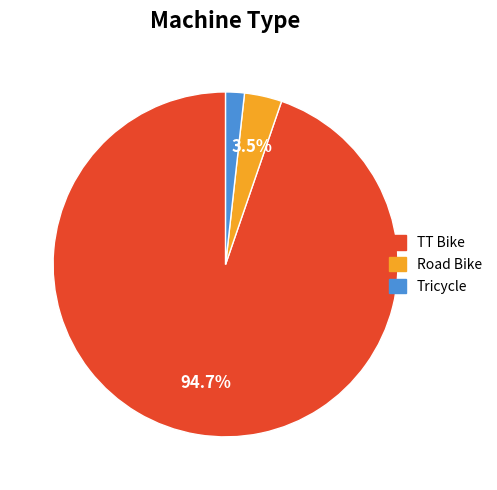

Which slice is the smallest?

Tricycle